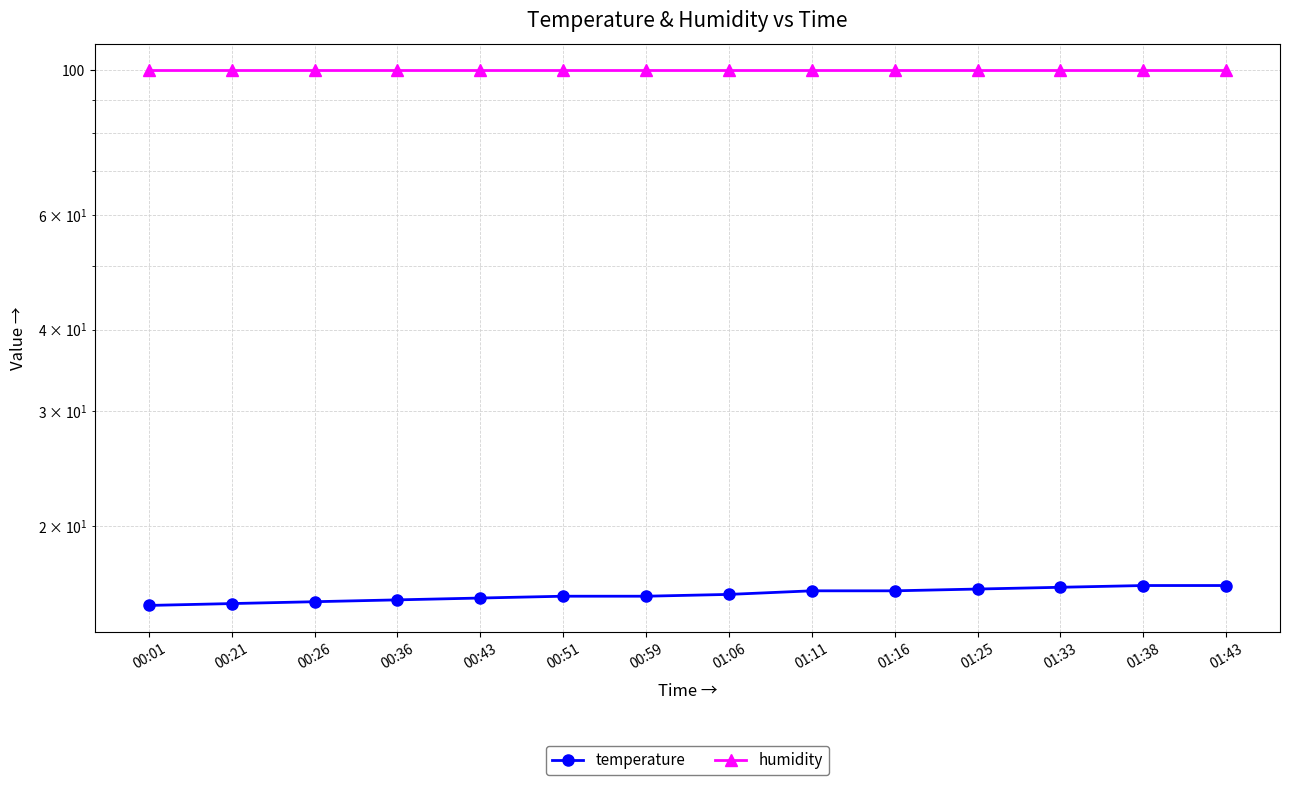

True or false: temperature has a value of 16.0 at 01:25.

True